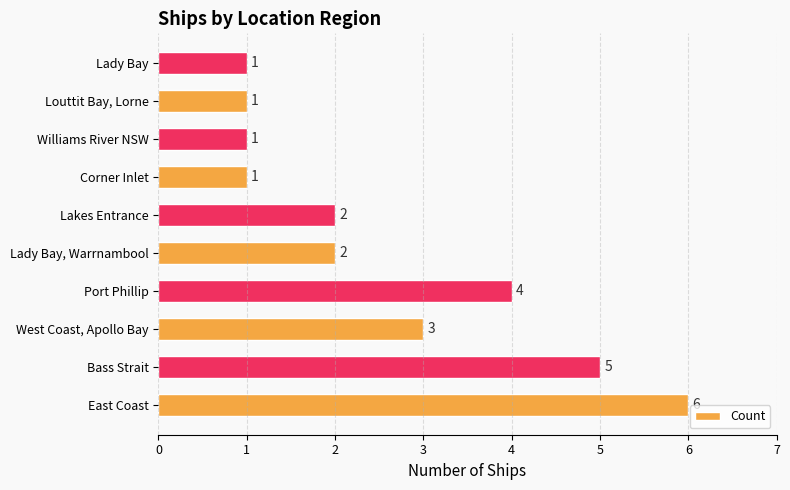

How many bars are there in total?

10